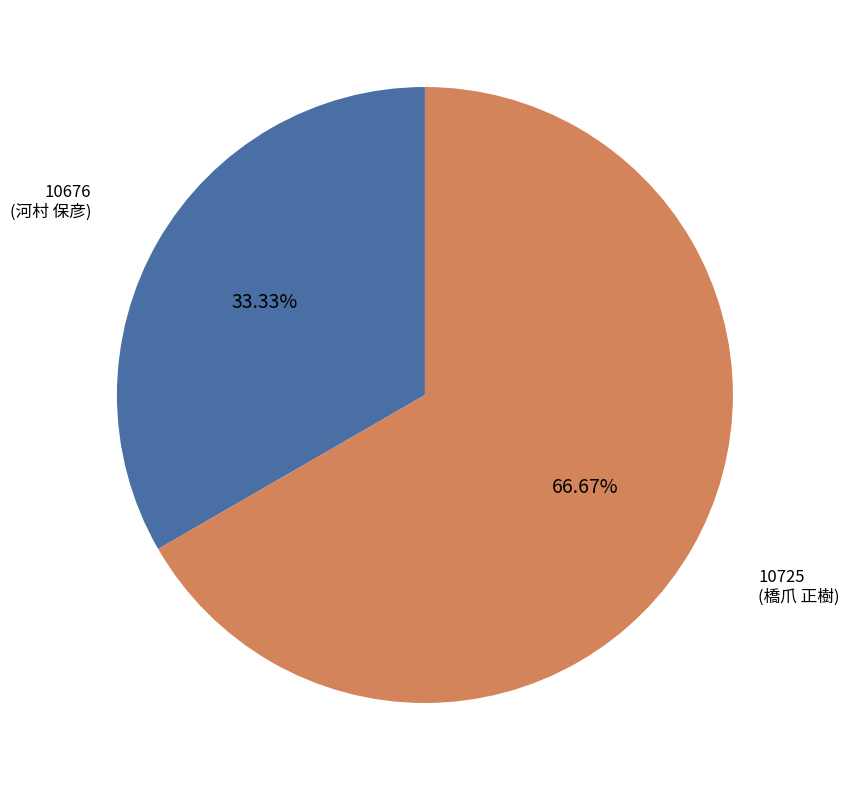

Which category accounts for the majority?

10725 (橋爪 正樹)